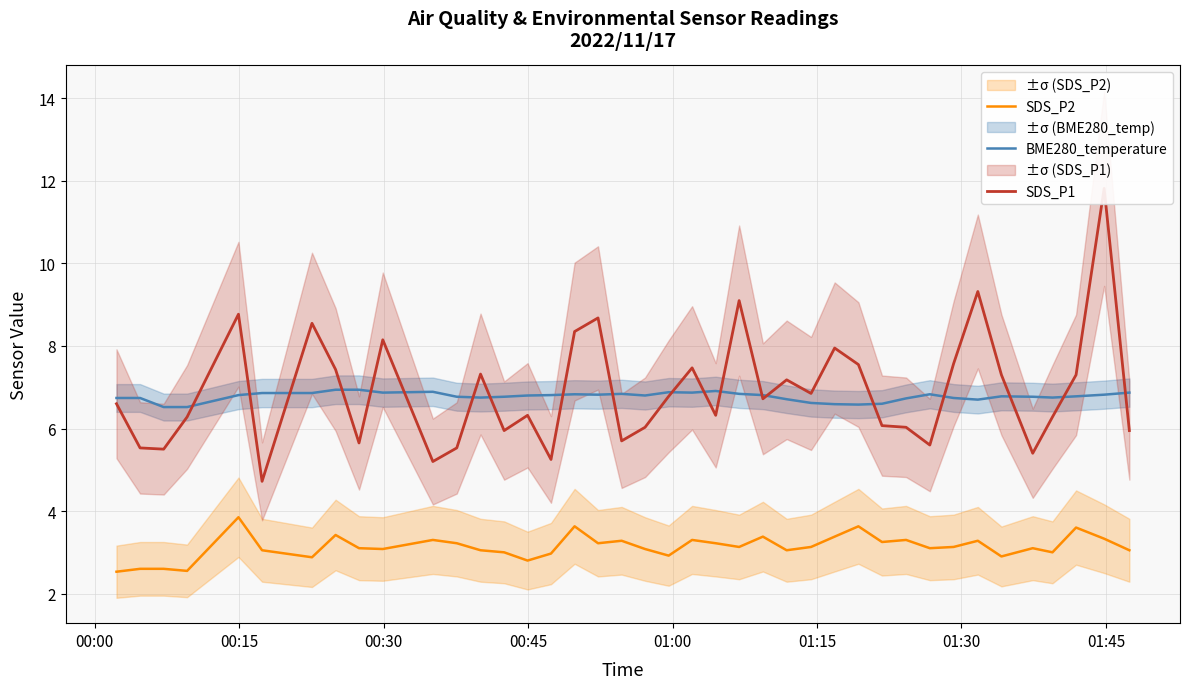

True or false: BME280_temperature and SDS_P2 intersect in this chart.

False